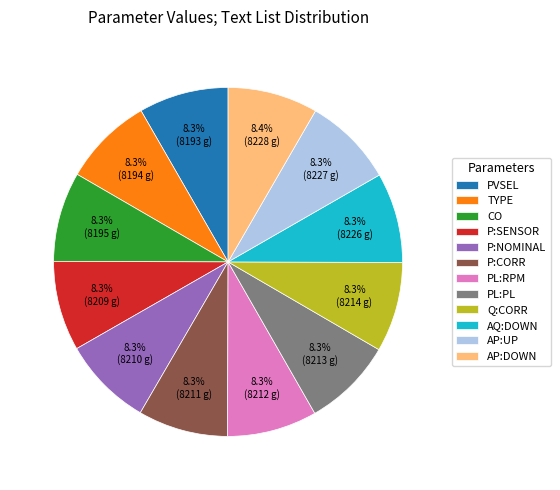

To the nearest percent, what portion does PVSEL represent?

8%